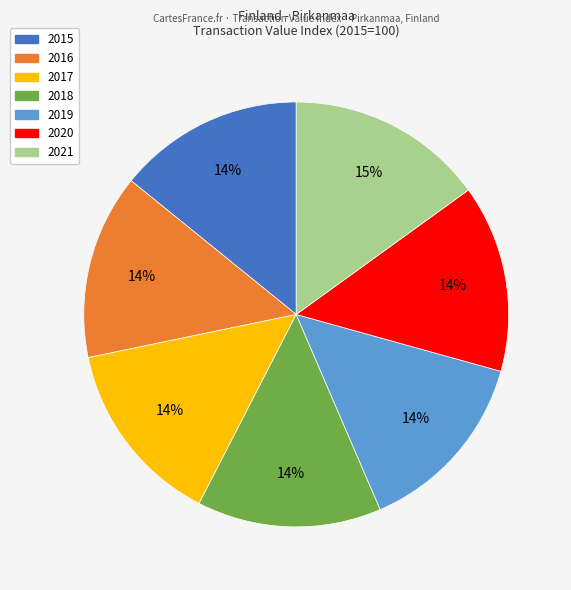

To the nearest percent, what portion does 2019 represent?

14%